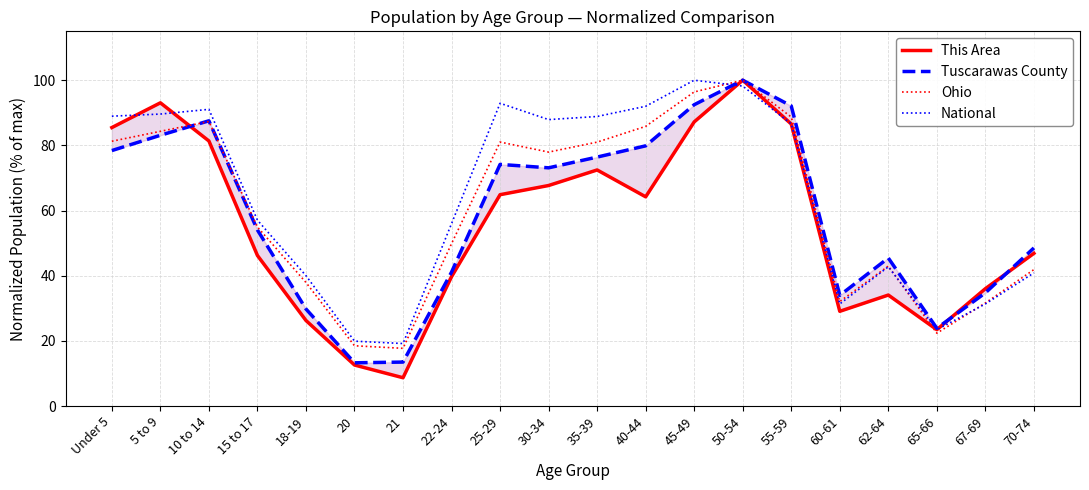

What is the difference between the maximum and minimum values in the This Area series?

91.3